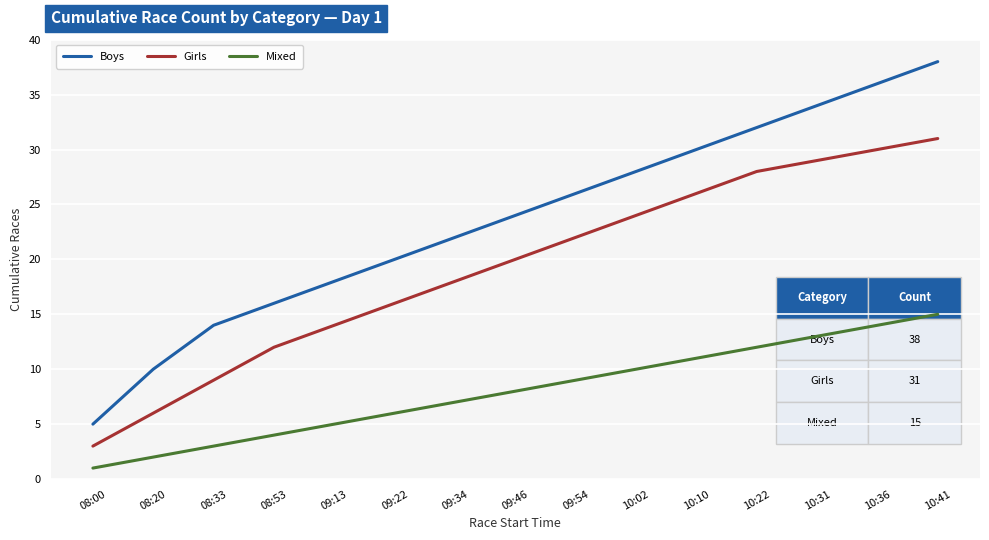

What value does the Girls series have at 09:54?

22